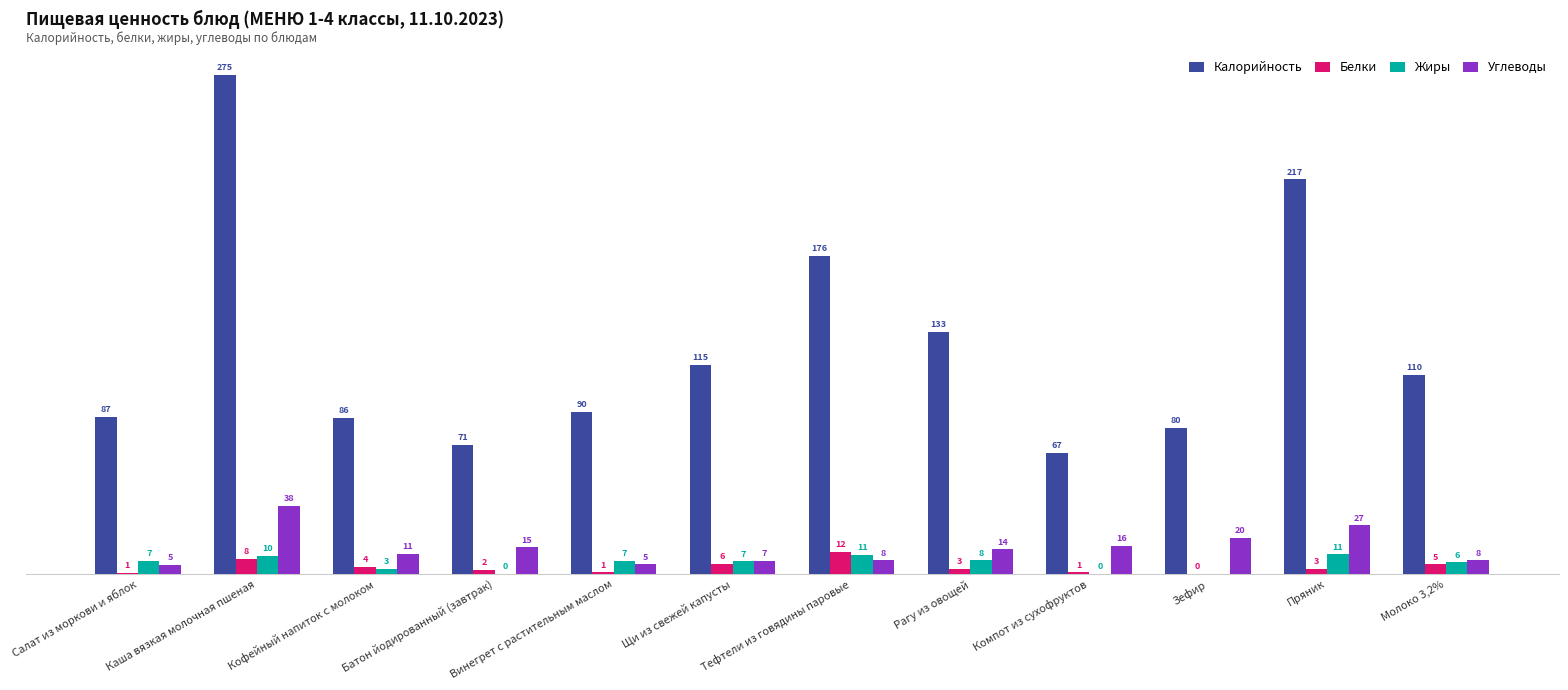

What are all the series names shown in the legend?

Калорийность, Белки, Жиры, Углеводы